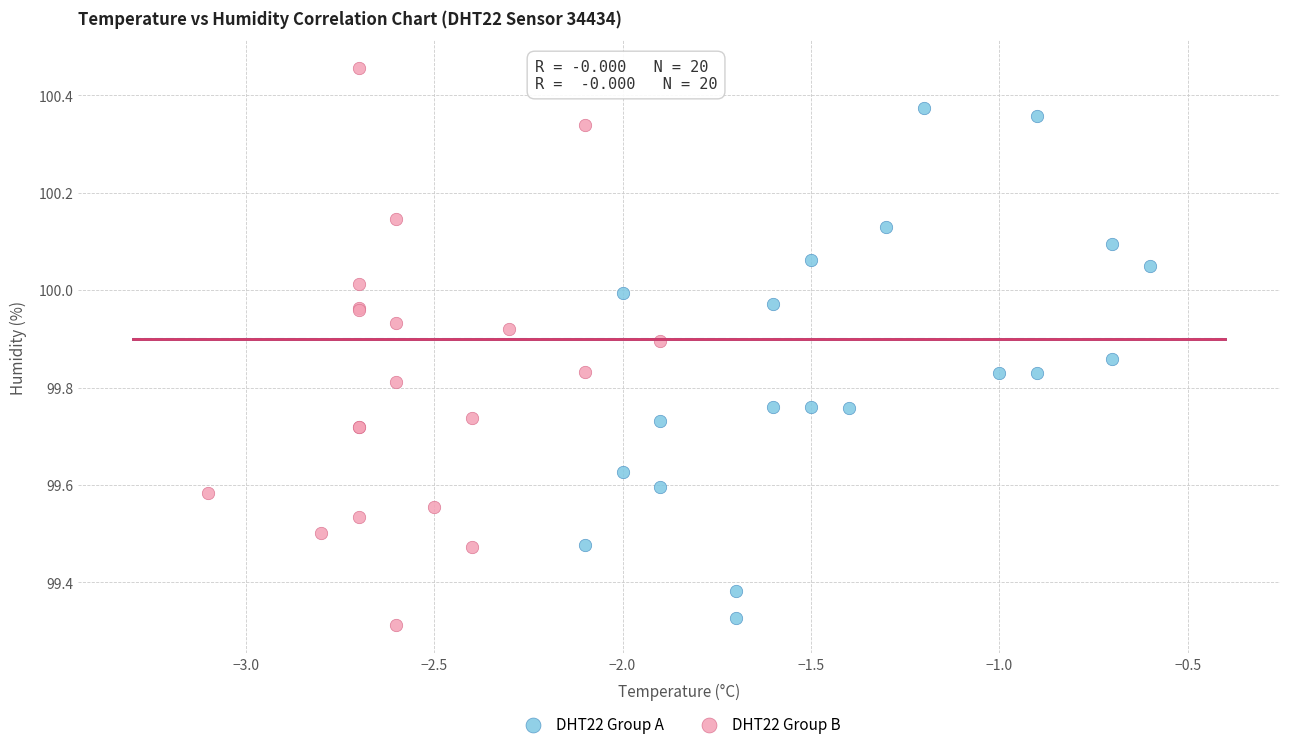

Which series reaches the maximum Y coordinate?

DHT22 Group B